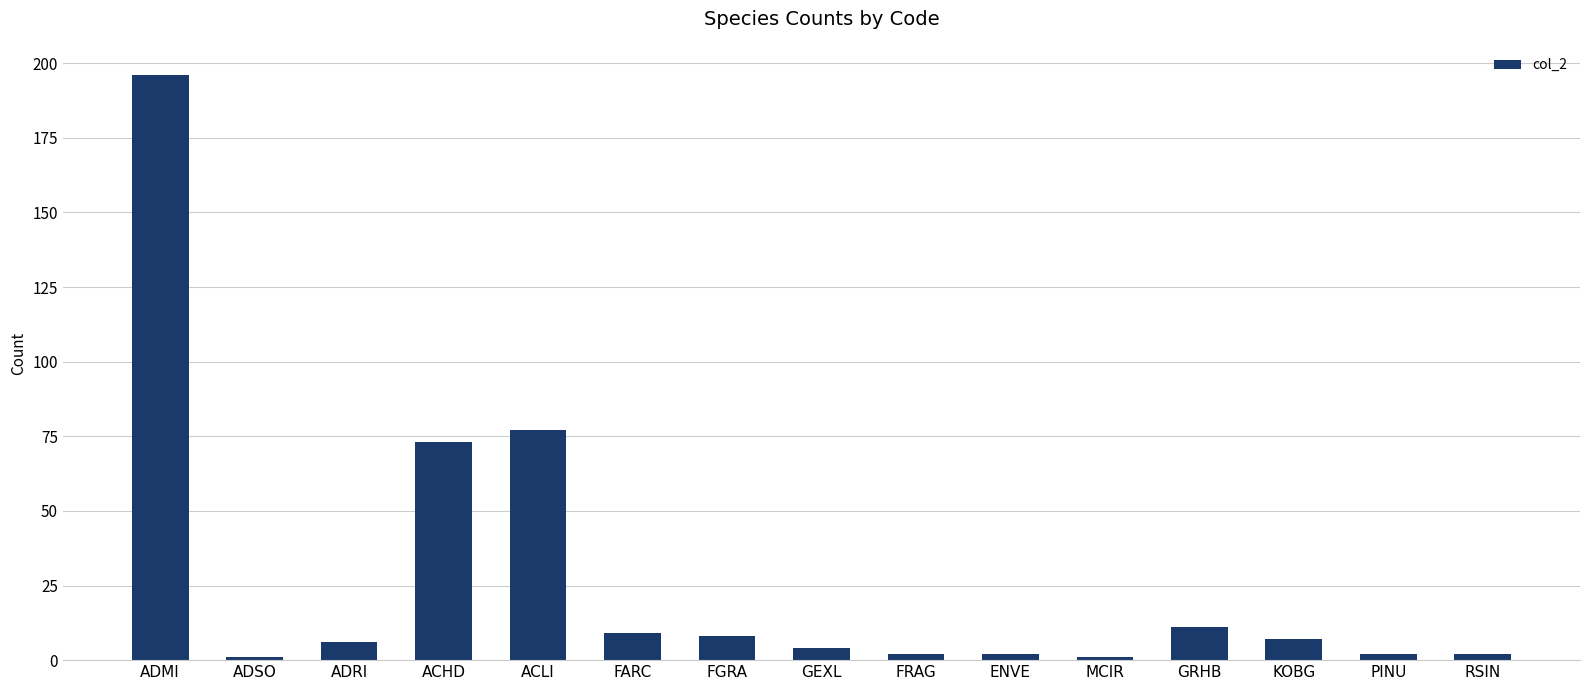

What is the label of the 10th bar from the left?

ENVE